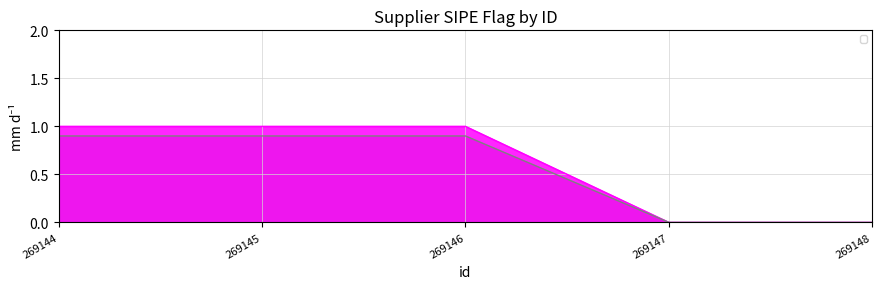

Rank the categories by value from lowest to highest.

269147, 269148, 269144, 269145, 269146